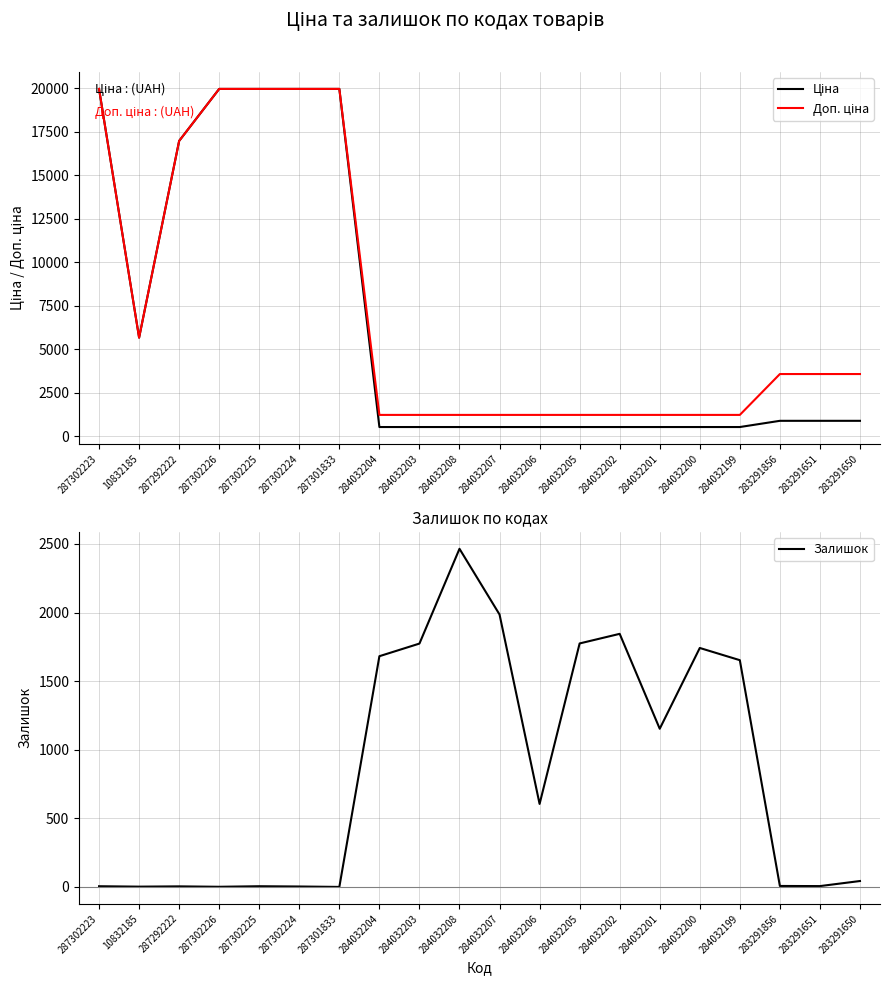

The value of Залишок at 284032204 is 1122.0. True or false?

False